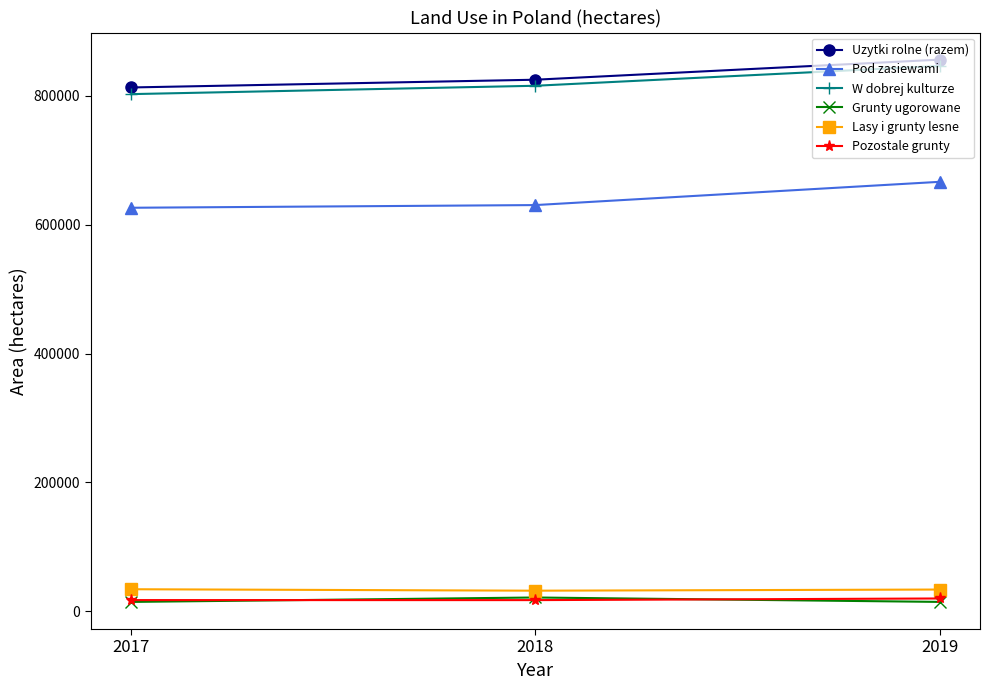

What value does the W dobrej kulturze series have at 2018?

815560